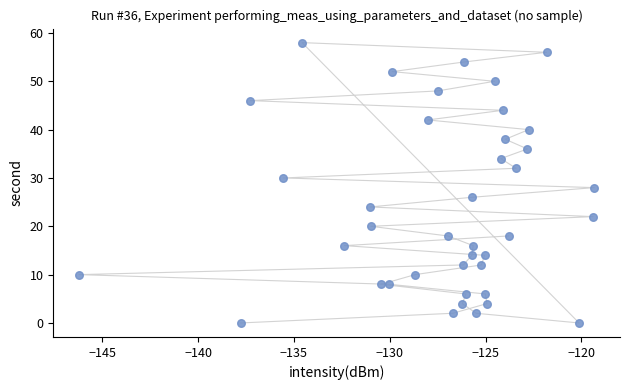

What is the range of Y values (max minus min)?

58